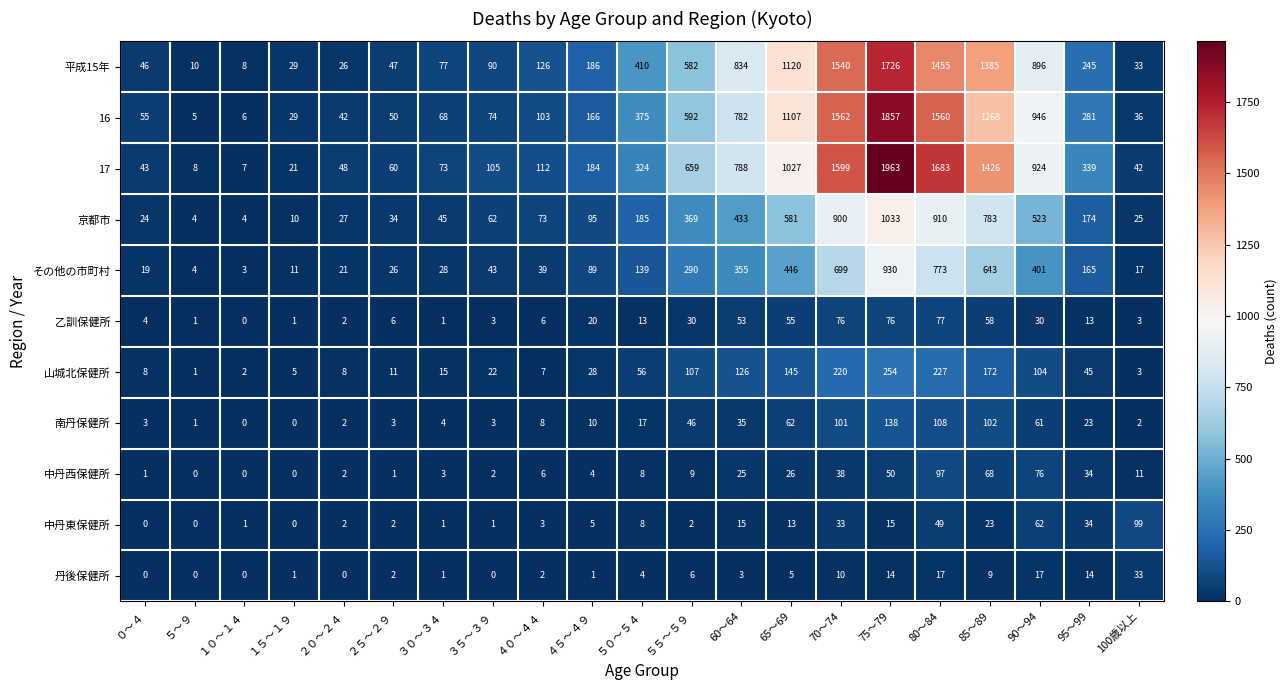

Which series has the largest range (max minus min)?

17